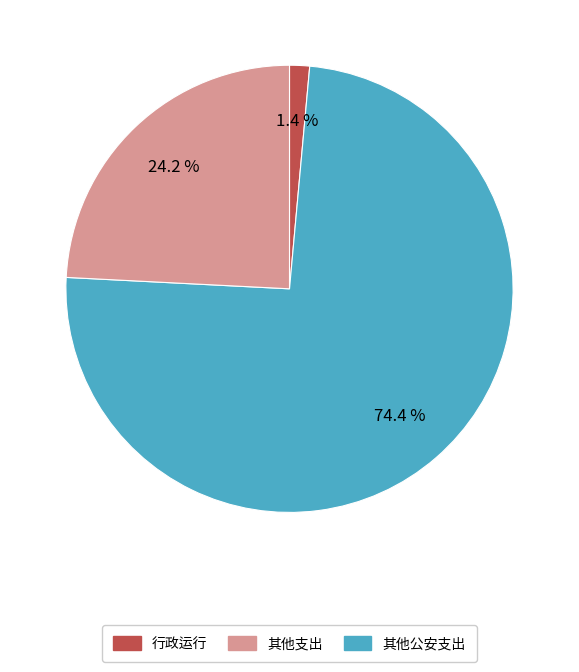

Is there a majority slice in this chart?

Yes